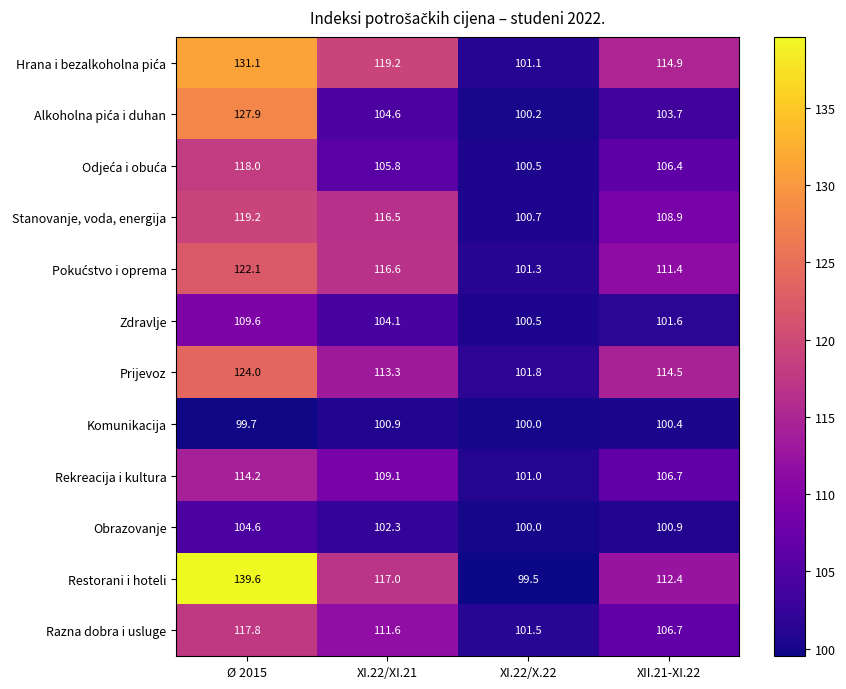

Rank the categories by Restorani i hoteli value from lowest to highest.

XI.22/X.22, XII.21-XI.22, XI.22/XI.21, Ø 2015